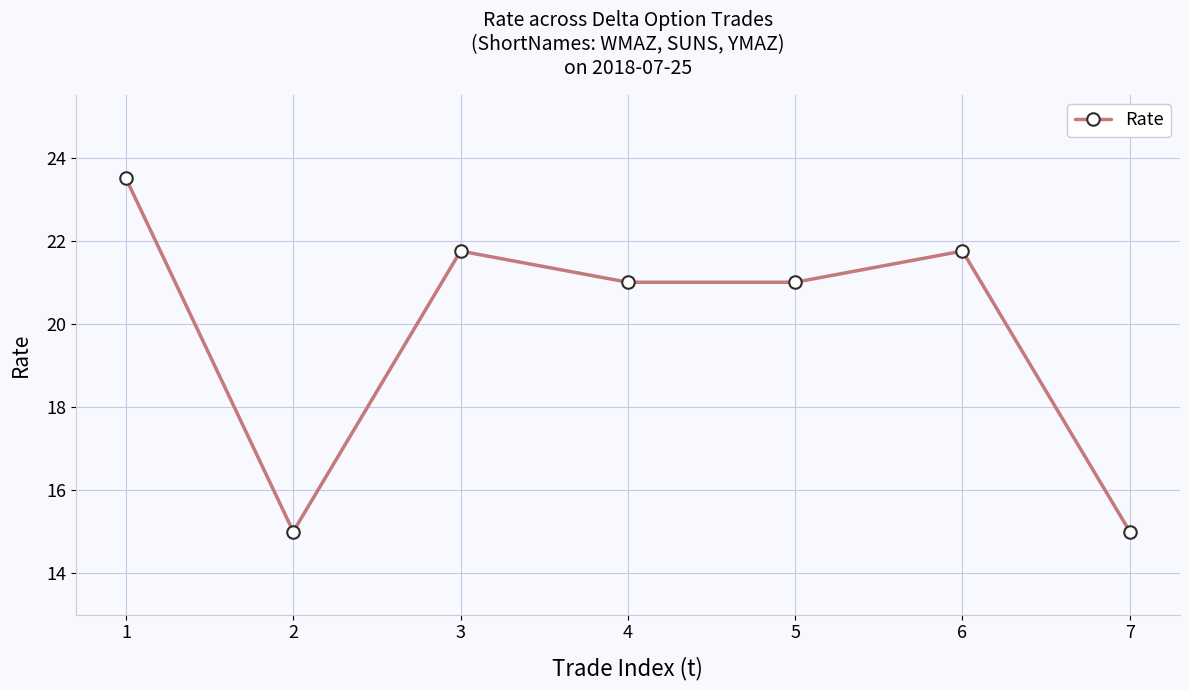

What is the maximum value shown in the chart?

23.5